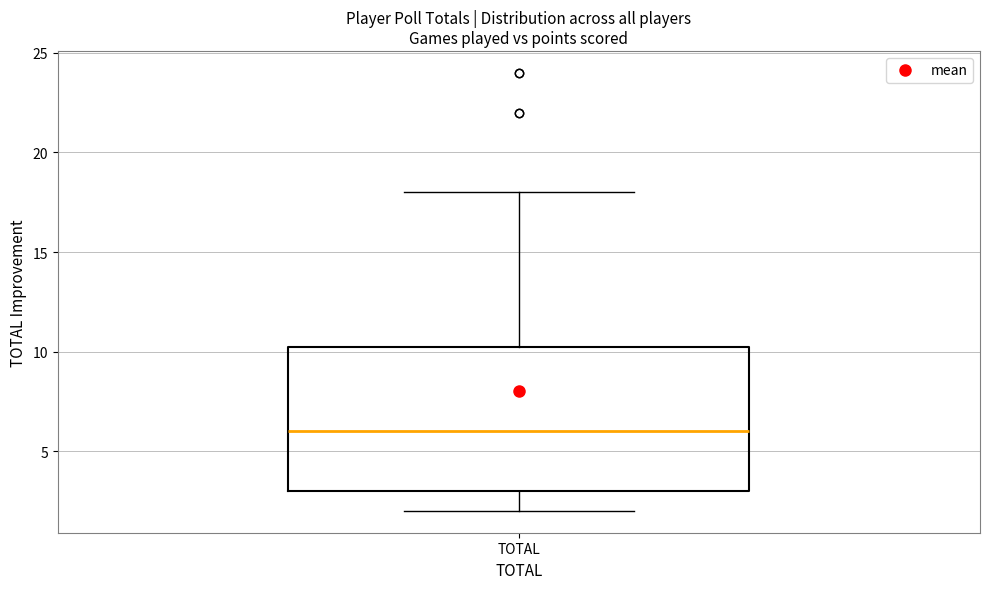

Transcribe this box plot: give where the median line is, the range the box spans, and where the two whiskers end, as read against the y-axis. The values are not printed on the chart, so give them approximately, as read against the axis.

median 6.0, box 3.0 to 10.5, whiskers 2.0 to 18.0